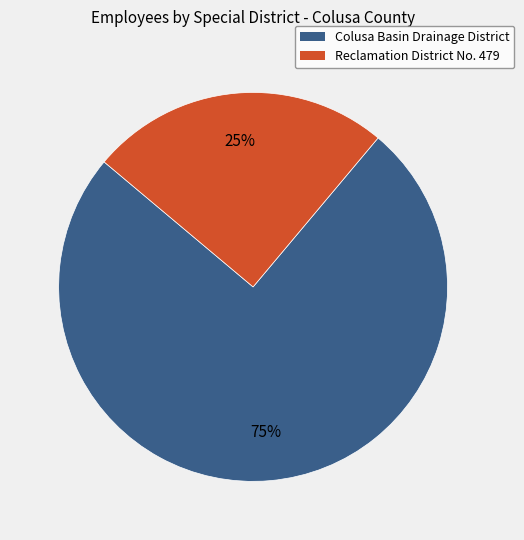

Count the number of slices in the pie.

2